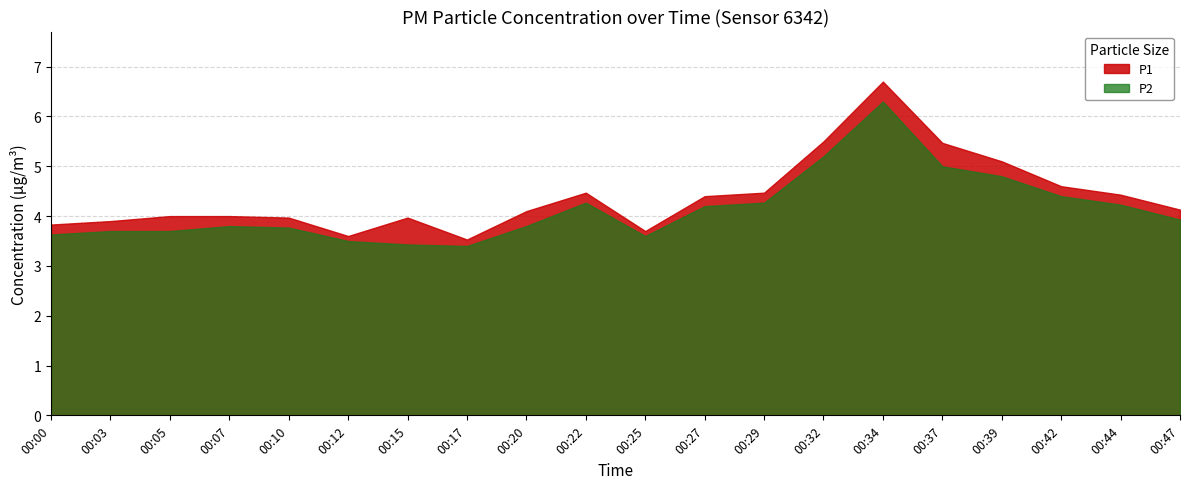

What are all the series names shown in the legend?

P1, P2